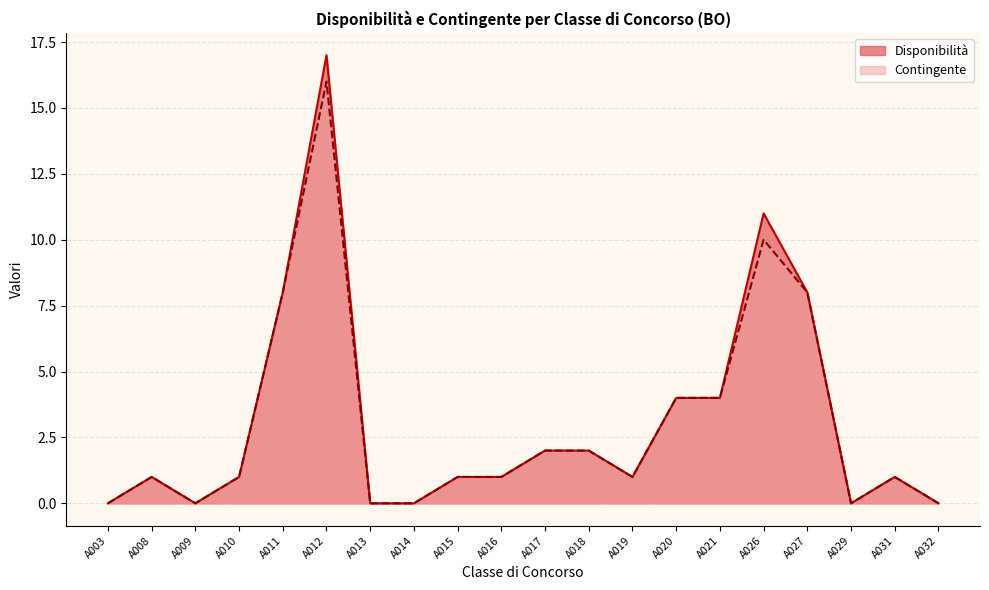

Count the number of data series in this chart.

2